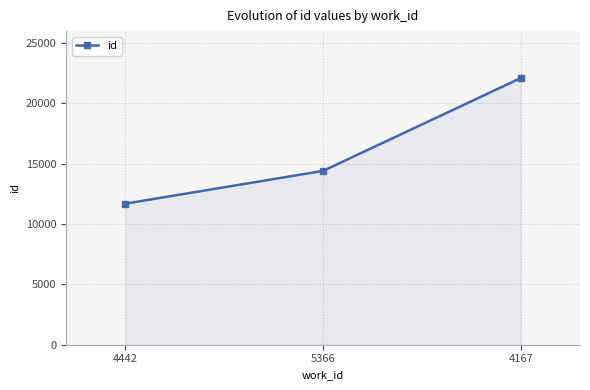

How many lines are shown in the chart?

1